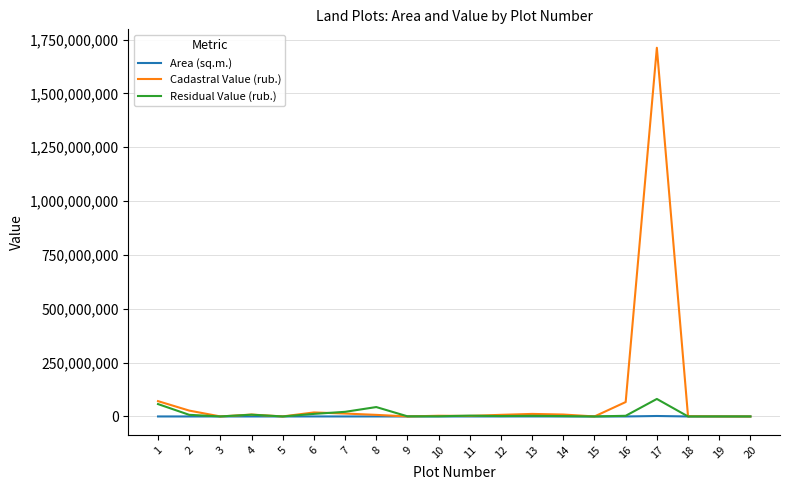

What is the total value across all series at 7?

35087806.2